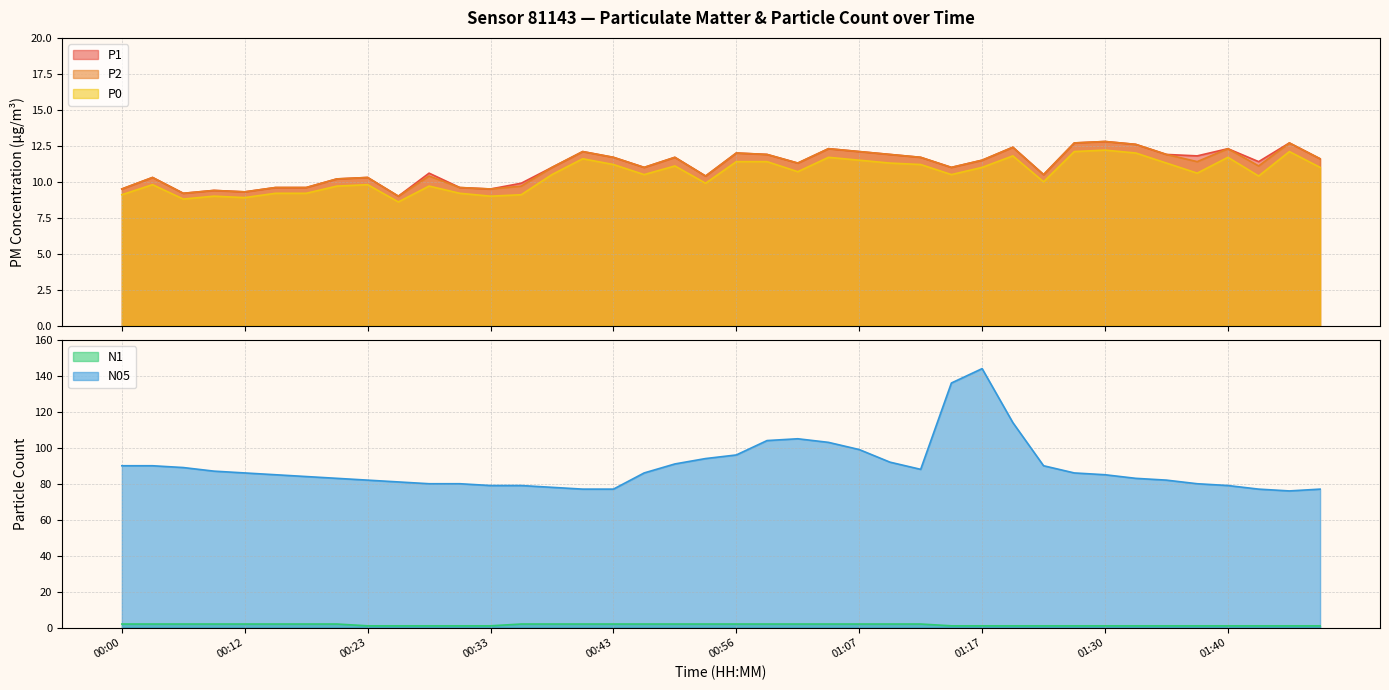

Reading right to left, what are all the values shown in this chart?

P1: 11.6	12.7	11.4	12.3	11.8	11.9	12.6	12.8	12.7	10.5	12.4	11.5	11.0	11.7	11.9	12.1	12.3	11.3	11.9	12.0	10.4	11.7	11.0	11.7	12.1	11.0	9.9	9.5	9.6	10.6	9.0	10.3	10.2	9.6	9.6	9.3	9.4	9.2	10.3	9.5
P2: 11.6	12.7	11.1	12.3	11.4	11.9	12.6	12.8	12.7	10.5	12.4	11.5	11.0	11.7	11.9	12.1	12.3	11.3	11.9	12.0	10.4	11.7	11.0	11.7	12.1	11.0	9.7	9.5	9.6	10.4	9.0	10.3	10.2	9.6	9.6	9.3	9.4	9.2	10.3	9.5
P0: 11.0	12.1	10.4	11.7	10.6	11.3	12.0	12.2	12.1	10.0	11.8	11.0	10.5	11.2	11.3	11.5	11.7	10.7	11.4	11.4	9.9	11.1	10.5	11.2	11.6	10.5	9.1	9.0	9.2	9.7	8.6	9.8	9.7	9.2	9.2	8.9	9.0	8.8	9.8	9.1
N1: 1.0	1.0	1.0	1.0	1.0	1.0	1.0	1.0	1.0	1.0	1.0	1.0	1.0	2.0	2.0	2.0	2.0	2.0	2.0	2.0	2.0	2.0	2.0	2.0	2.0	2.0	2.0	1.0	1.0	1.0	1.0	1.0	2.0	2.0	2.0	2.0	2.0	2.0	2.0	2.0
N05: 77.0	76.0	77.0	79.0	80.0	82.0	83.0	85.0	86.0	90.0	114.0	144.0	136.0	88.0	92.0	99.0	103.0	105.0	104.0	96.0	94.0	91.0	86.0	77.0	77.0	78.0	79.0	79.0	80.0	80.0	81.0	82.0	83.0	84.0	85.0	86.0	87.0	89.0	90.0	90.0